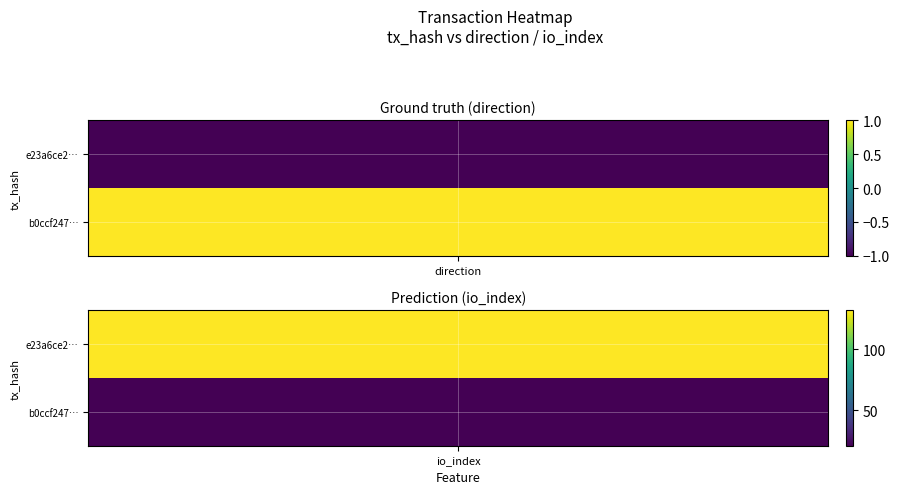

Between 0 and 1, which series saw the biggest shift?

e23a6ce2be774a67fae8c1bc56468d07c03c653